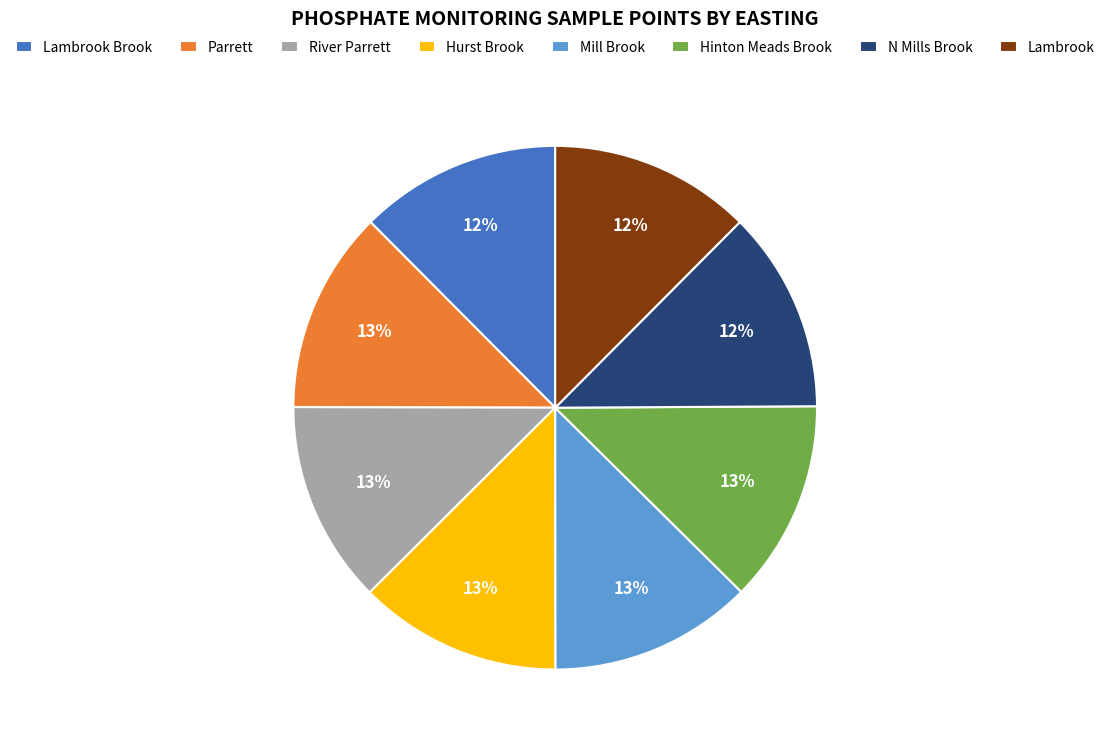

Approximately how many times larger is the value at Hinton Meads Brook compared to Parrett?

1.0